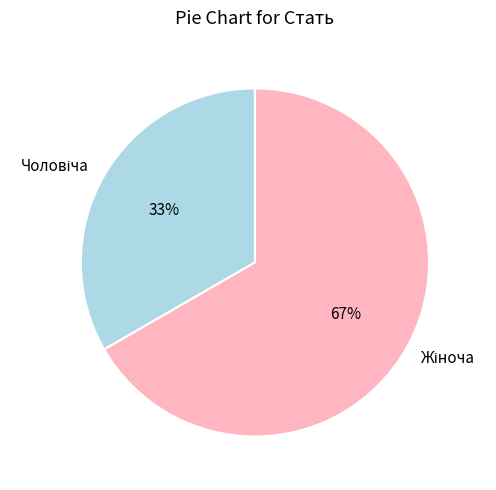

To the nearest percent, what is the average slice percentage?

50%